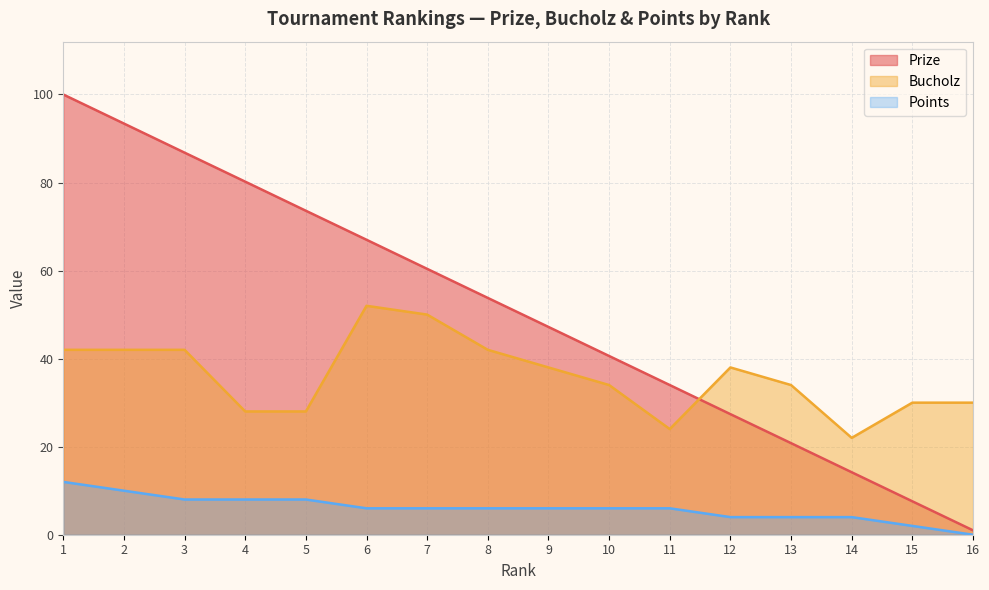

The Bucholz series shows 42.0 at 3. True or false?

True